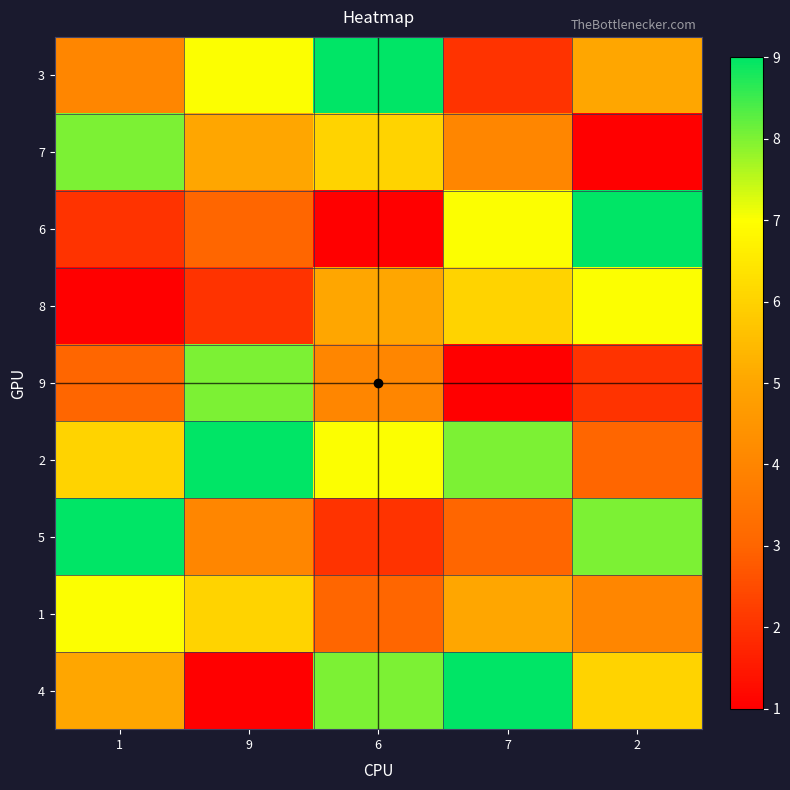

How many data points does each series have?

5